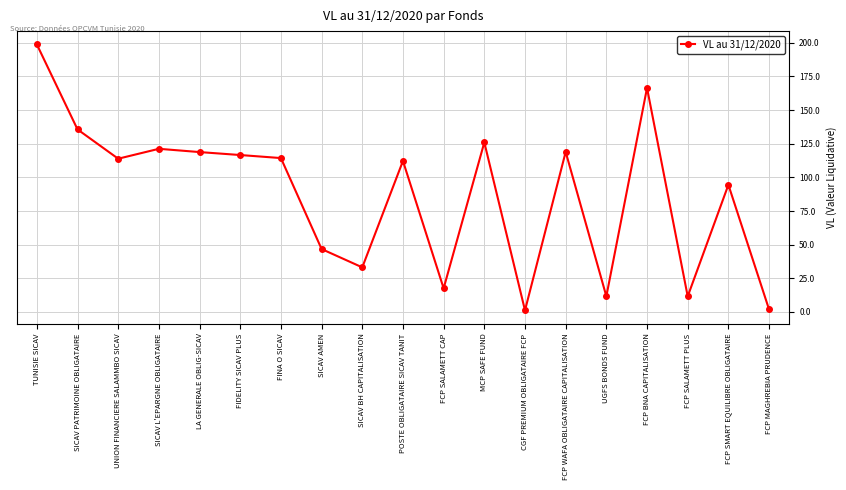

True or false: there are more than 0 points higher than both neighbors.

True